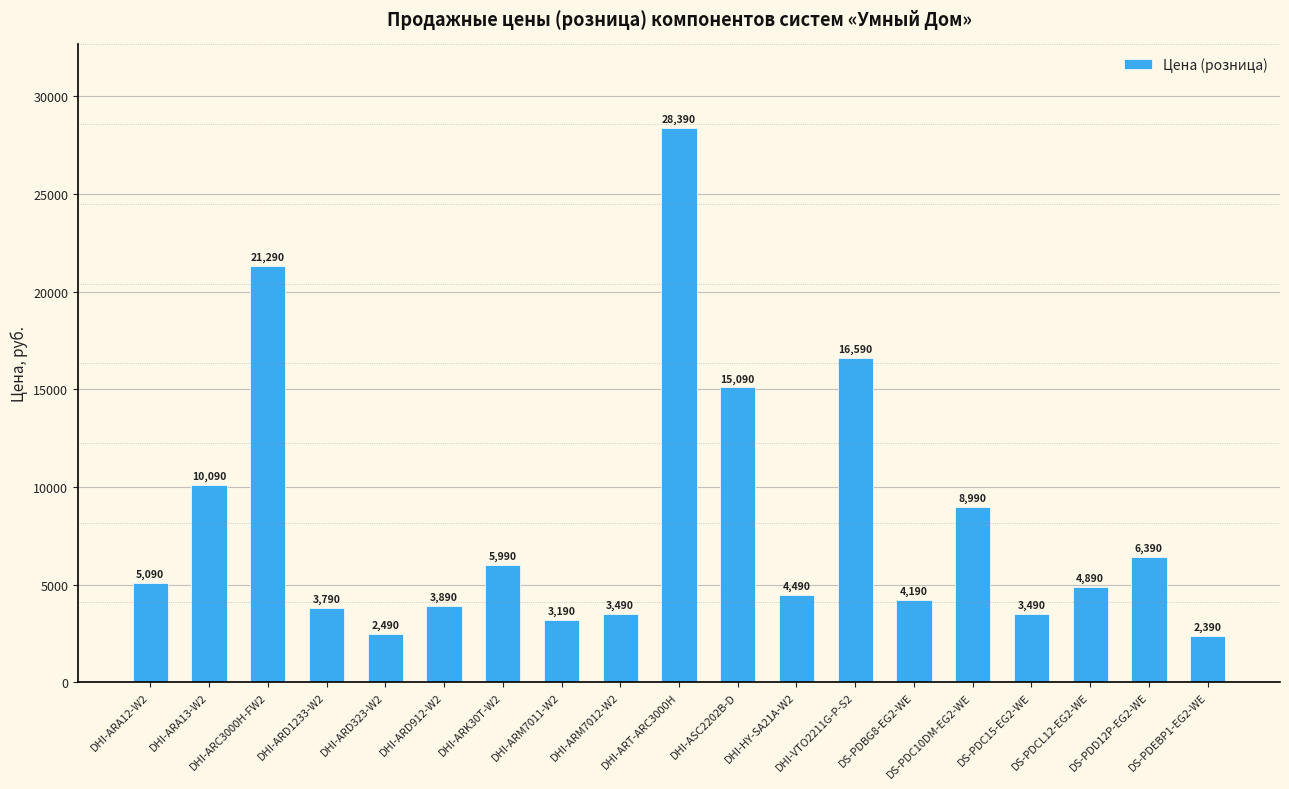

How many series are shown in this chart?

1